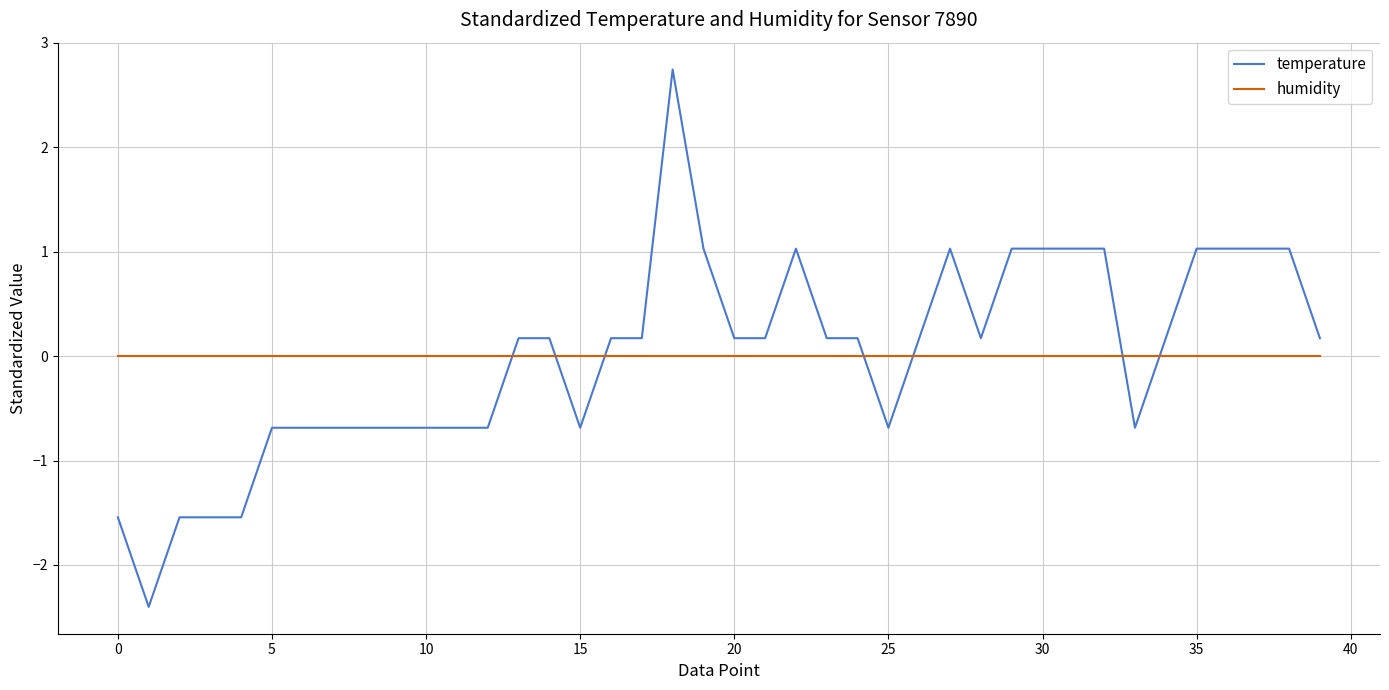

What is the difference between the maximum and minimum values in the temperature series?

5.1